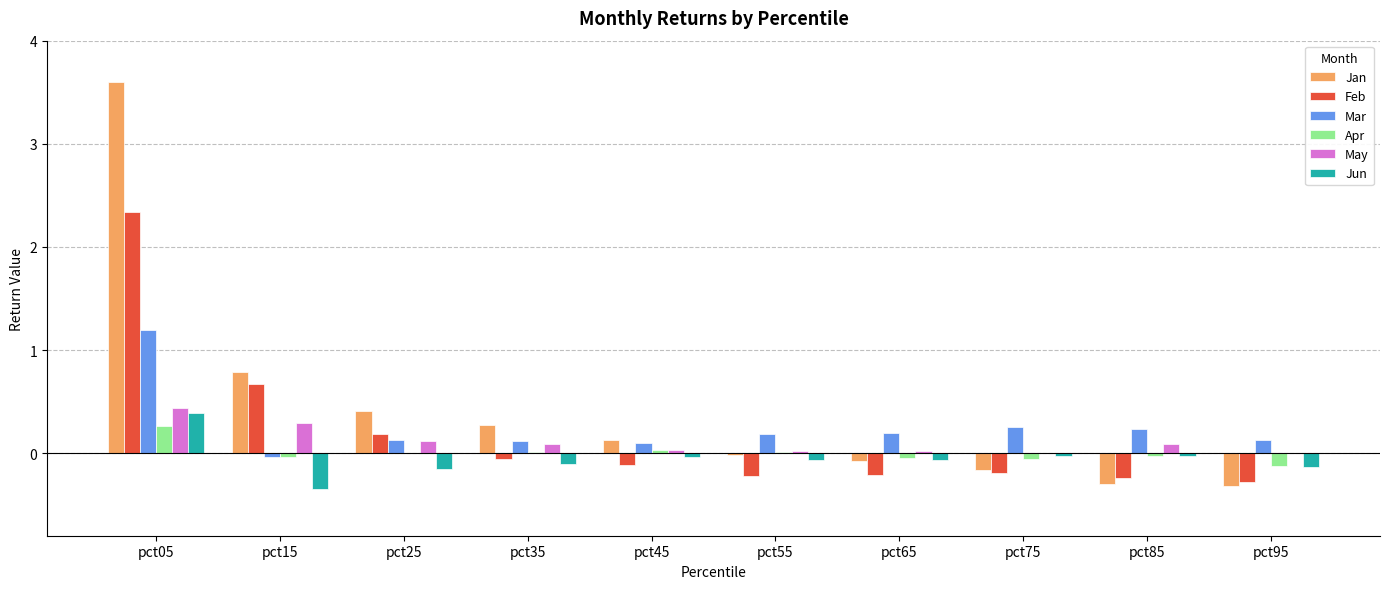

Count the number of data series in this chart.

6